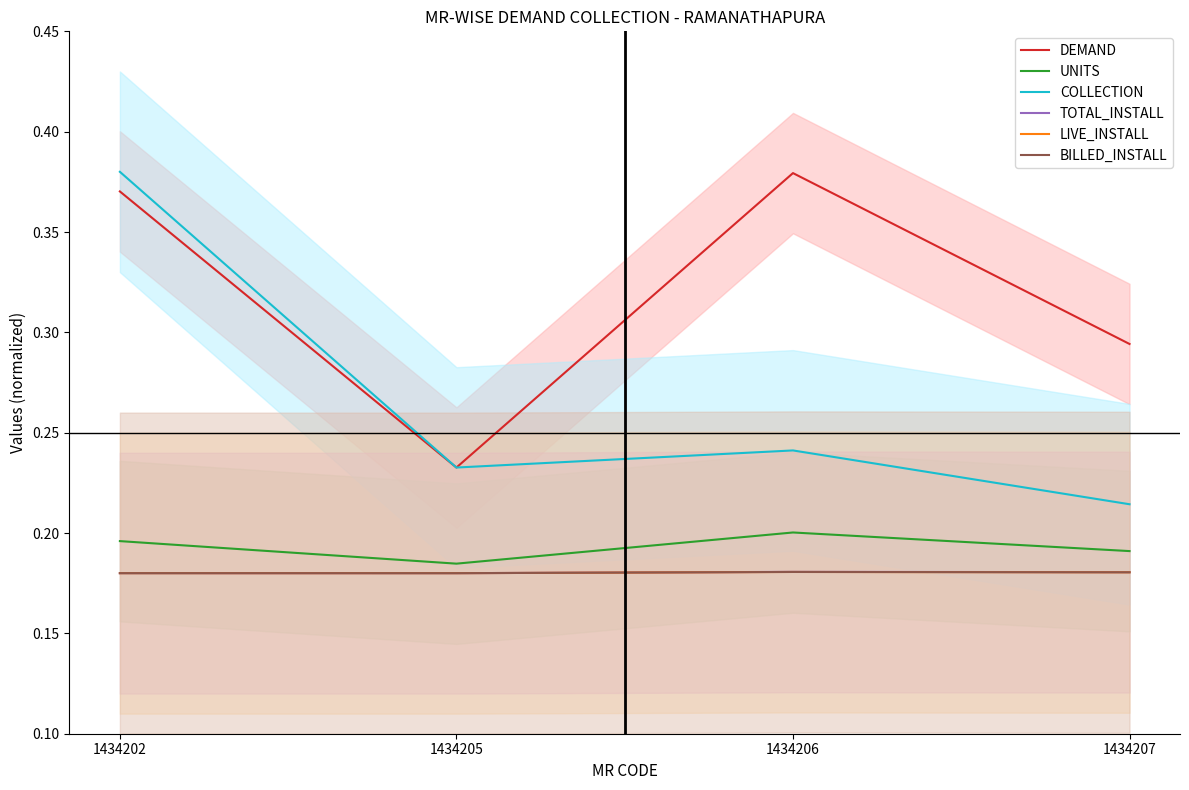

Reading left to right, transcribe all the data shown in this chart.

DEMAND: 0.4	0.2	0.4	0.3
UNITS: 0.2	0.2	0.2	0.2
COLLECTION: 0.4	0.2	0.2	0.2
TOTAL_INSTALL: 0.2	0.2	0.2	0.2
LIVE_INSTALL: 0.2	0.2	0.2	0.2
BILLED_INSTALL: 0.2	0.2	0.2	0.2